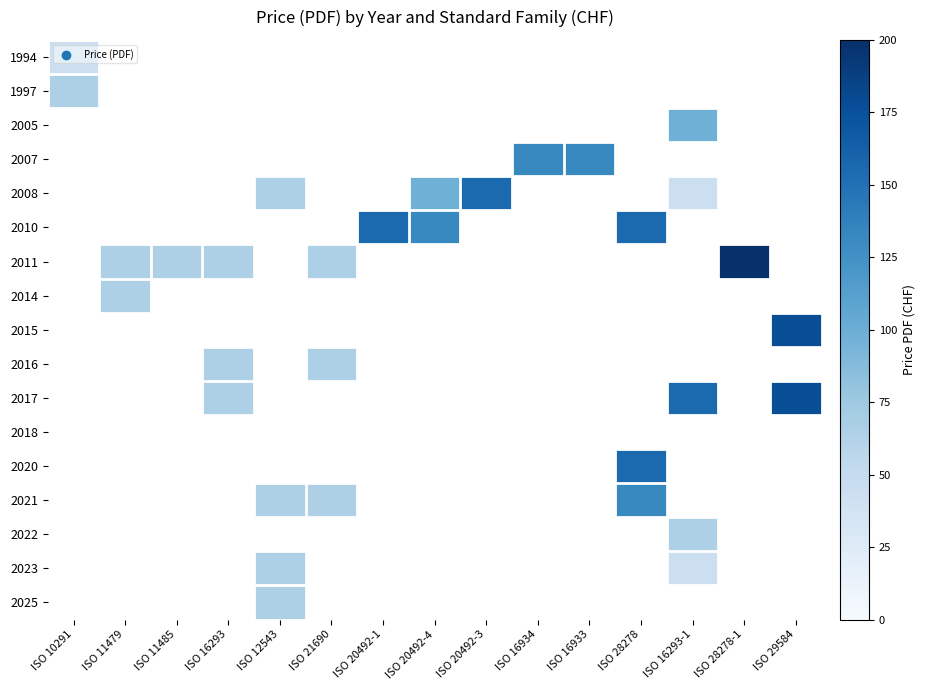

At how many categories does at least one series exceed 156?

2